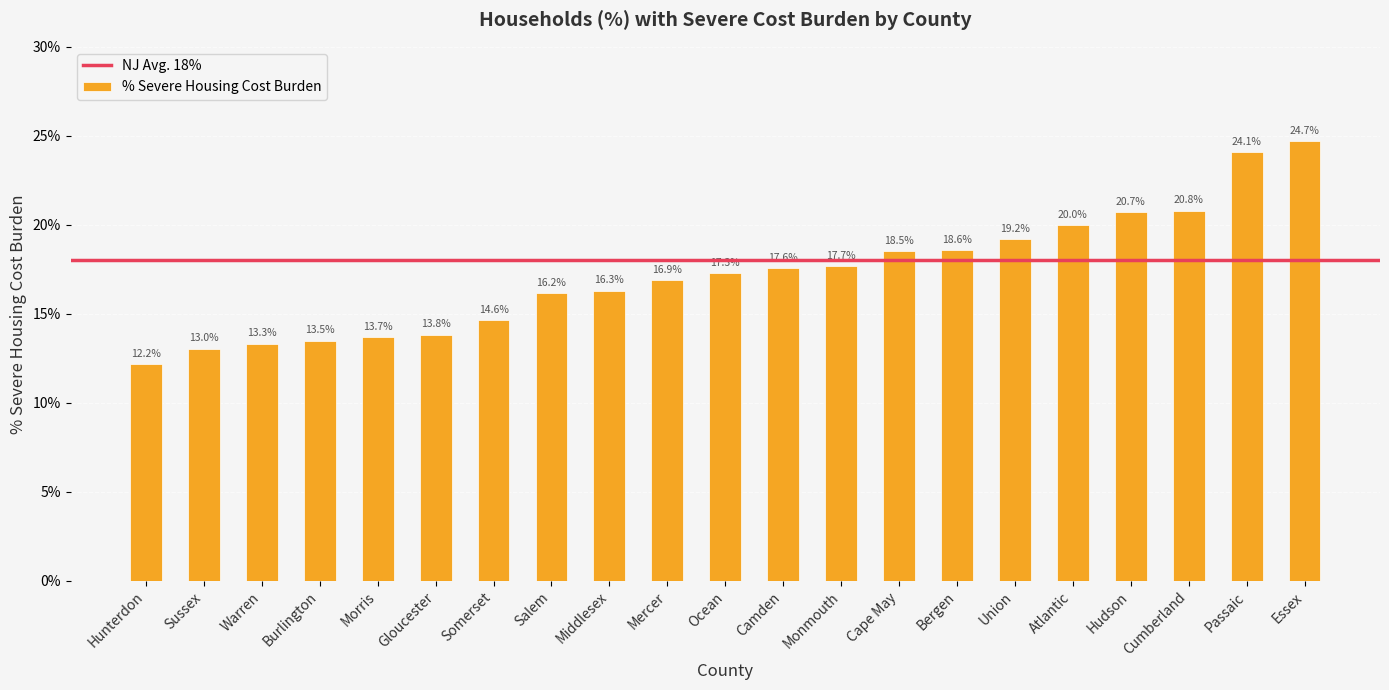

List the labels in order of value, smallest first.

Hunterdon, Sussex, Warren, Burlington, Morris, Gloucester, Somerset, Salem, Middlesex, Mercer, Ocean, Camden, Monmouth, Cape May, Bergen, Union, Atlantic, Hudson, Cumberland, Passaic, Essex